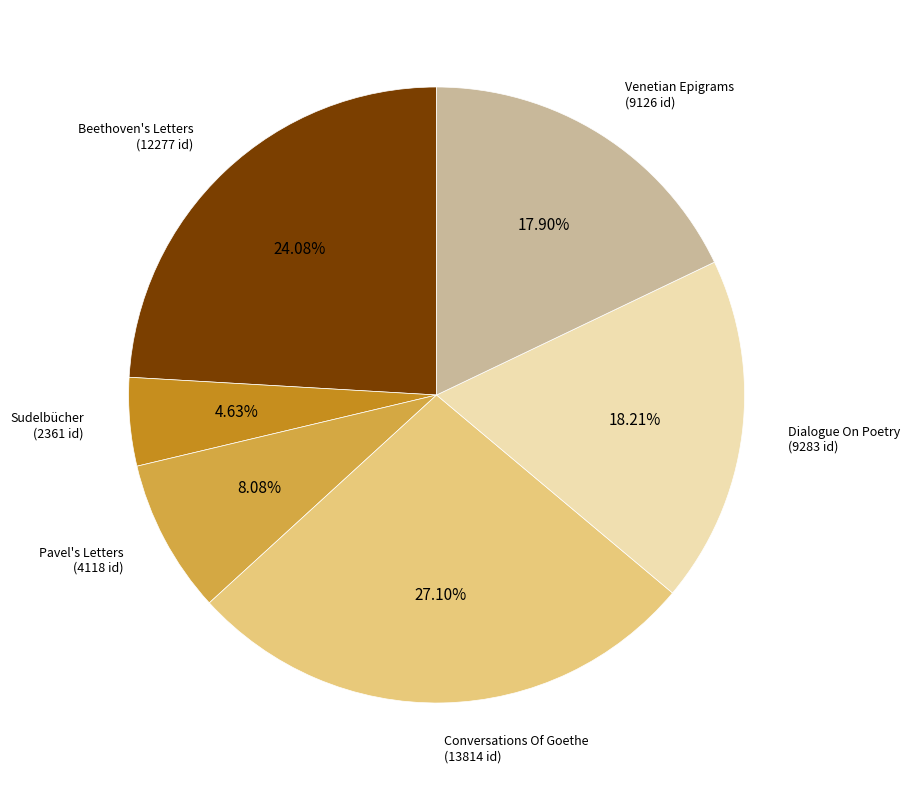

How many segments does this pie chart have?

6